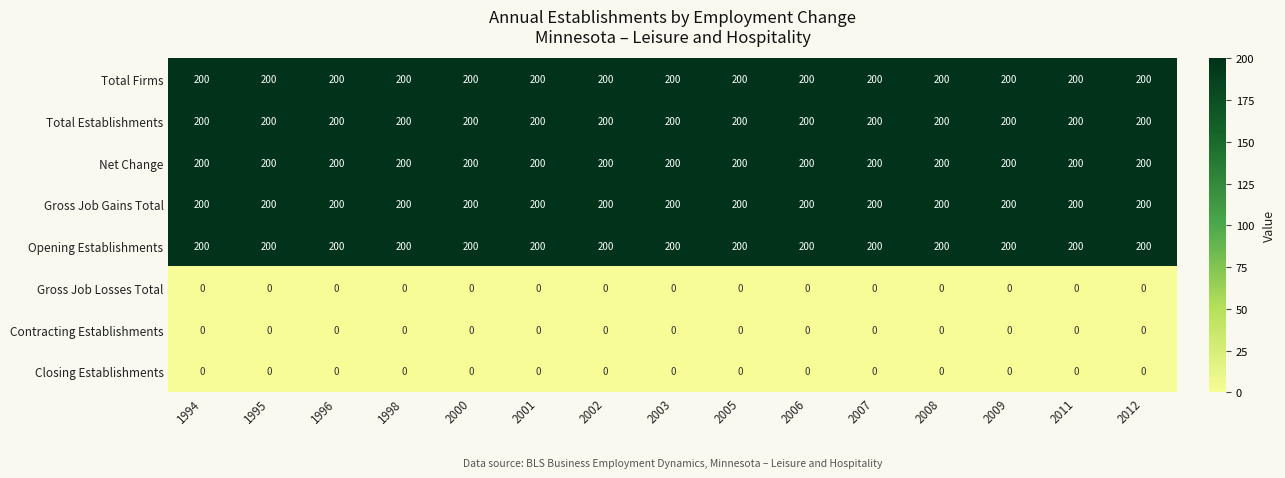

What is the maximum value for Total Establishments?

200